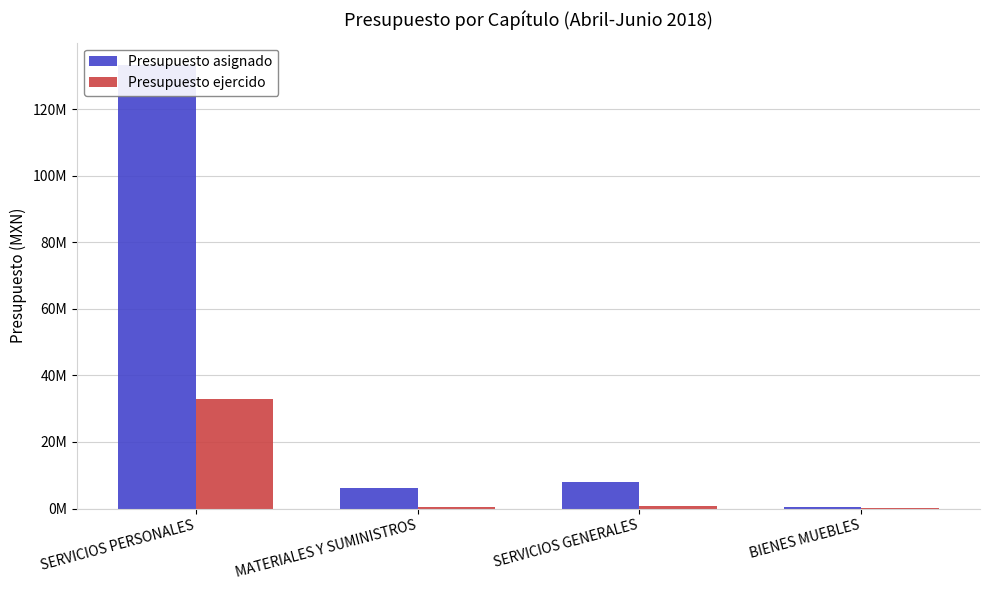

What is the highest value of the Presupuesto asignado series?

133327681.3